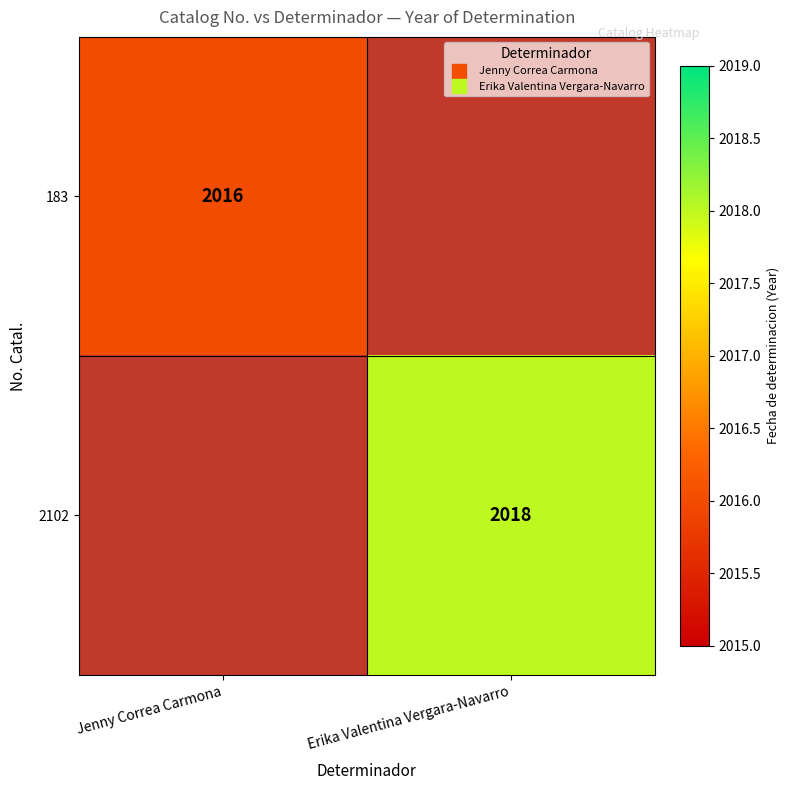

What is the sum of all 183 values?

2016